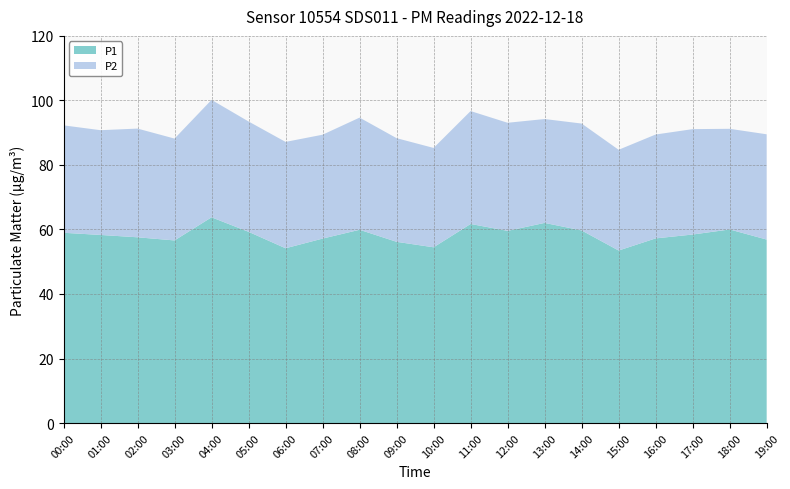

Reading left to right, transcribe all the data shown in this chart.

P1: 00:00=59.0	01:00=58.3	02:00=57.6	03:00=56.6	04:00=63.8	05:00=59.3	06:00=54.2	07:00=57.2	08:00=59.9	09:00=56.2	10:00=54.5	11:00=61.7	12:00=59.6	13:00=62.0	14:00=59.7	15:00=53.5	16:00=57.2	17:00=58.4	18:00=60.0	19:00=56.9
P2: 00:00=33.3	01:00=32.5	02:00=33.7	03:00=31.6	04:00=36.4	05:00=34.2	06:00=33.0	07:00=32.2	08:00=34.8	09:00=32.1	10:00=30.8	11:00=35.0	12:00=33.5	13:00=32.2	14:00=33.1	15:00=31.2	16:00=32.2	17:00=32.7	18:00=31.2	19:00=32.6